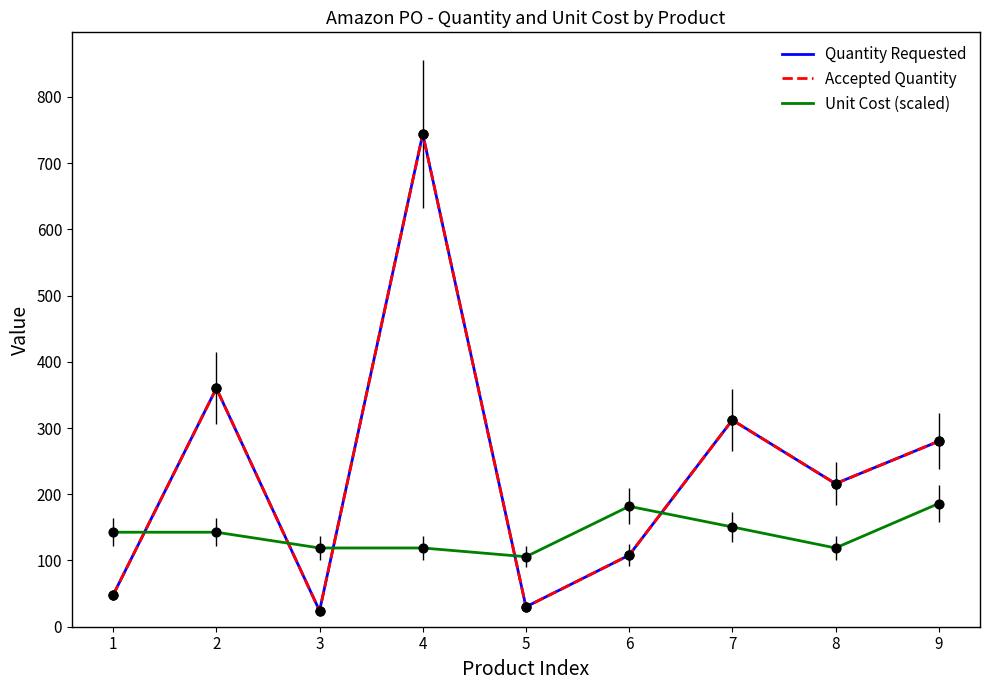

At which category is the sum across all series the highest?

4